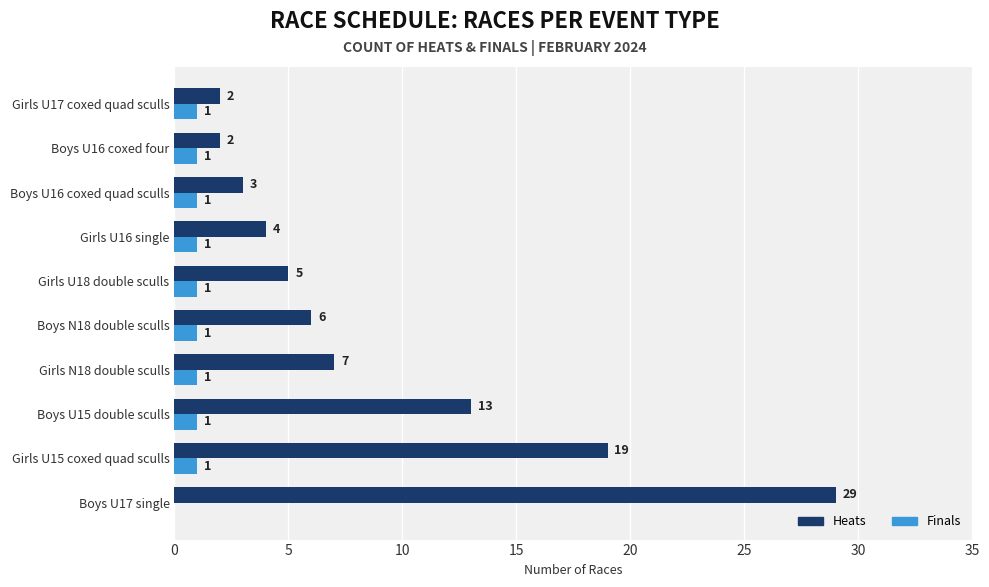

What is the total value across all series at Girls U17 coxed quad sculls?

3